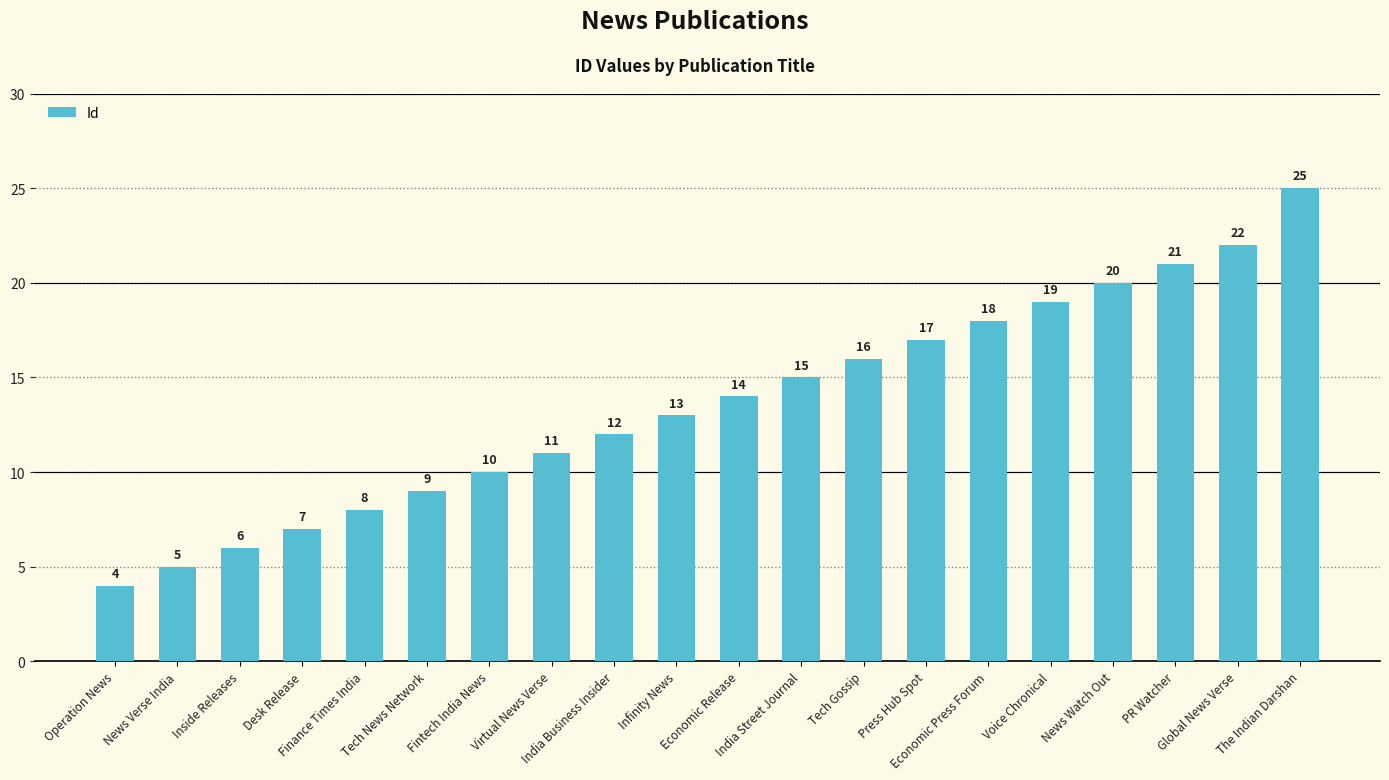

List the labels in order of value, smallest first.

Operation News, News Verse India, Inside Releases, Desk Release, Finance Times India, Tech News Network, Fintech India News, Virtual News Verse, India Business Insider, Infinity News, Economic Release, India Street Journal, Tech Gossip, Press Hub Spot, Economic Press Forum, Voice Chronical, News Watch Out, PR Watcher, Global News Verse, The Indian Darshan